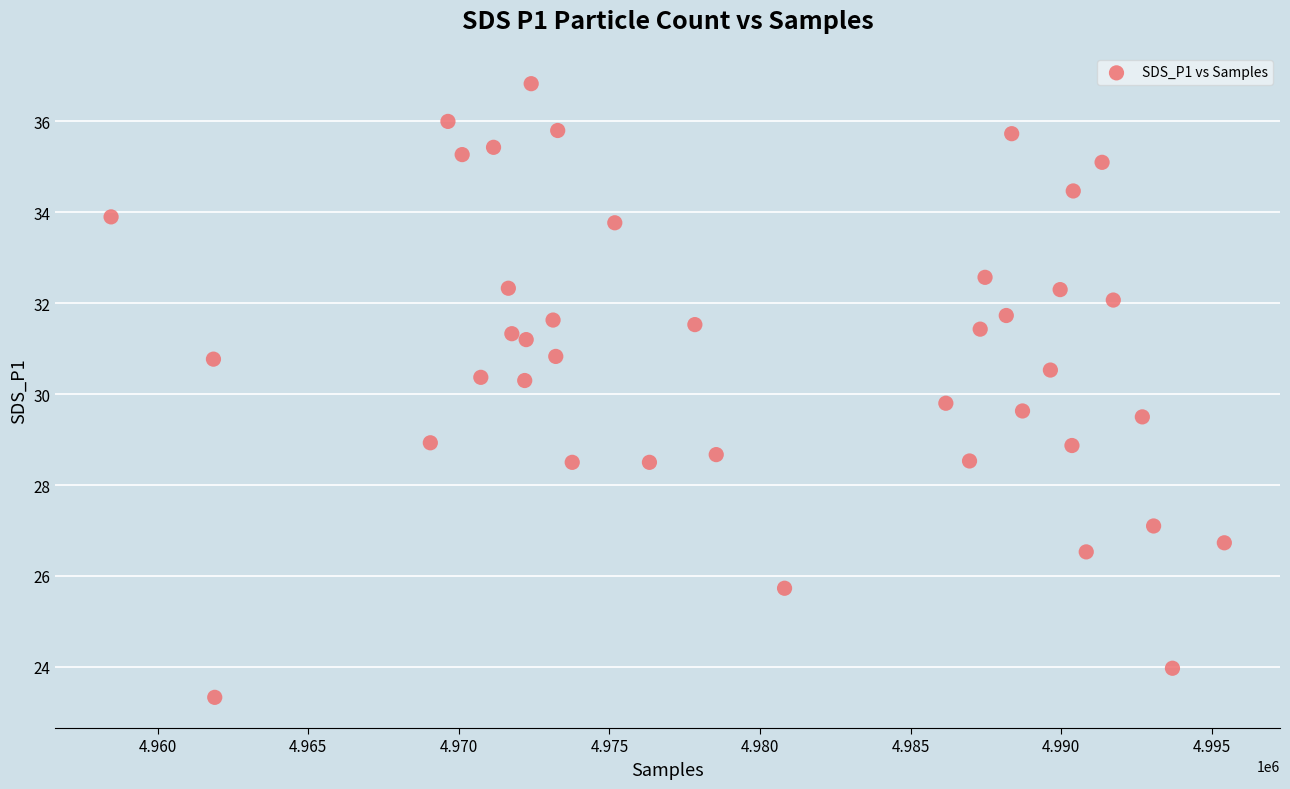

What is the range of Y values (max minus min)?

13.5